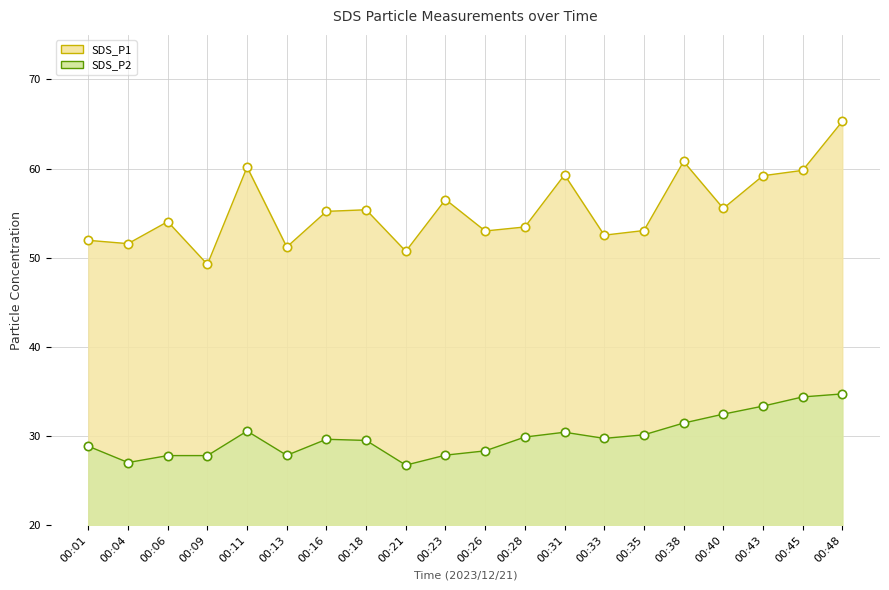

How many interior local valleys does the SDS_P2 series have?

4